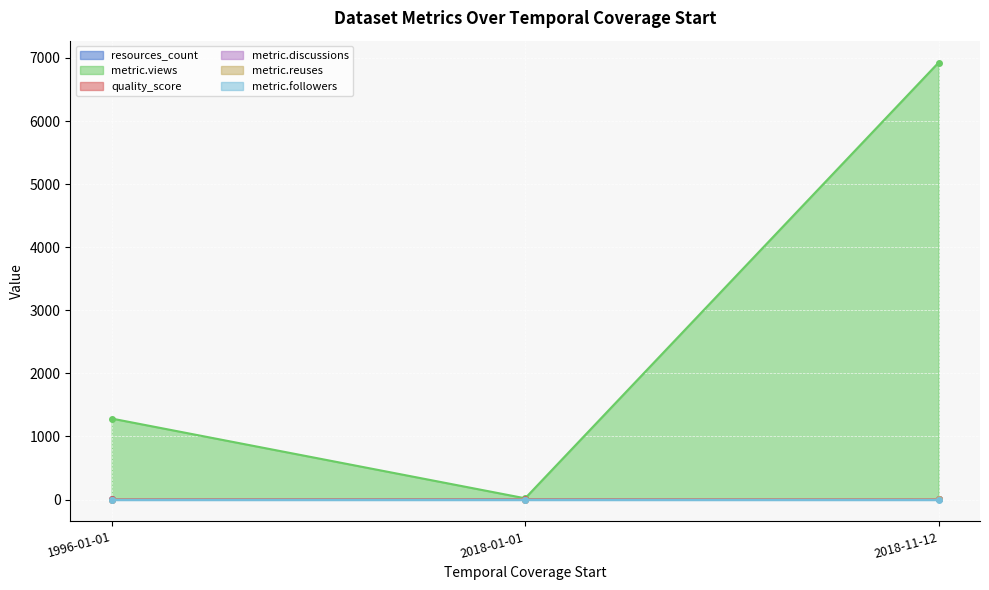

What is the value of the metric.reuses point at the 1st from the left?

0.0